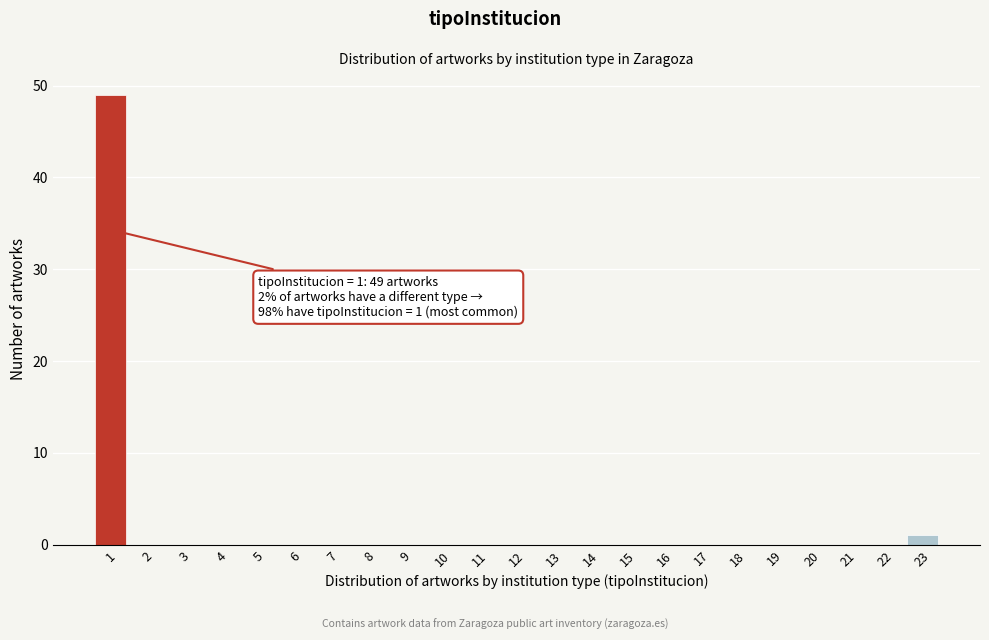

Over which range of the x-axis is the bar tallest?

0.5 to 1.5